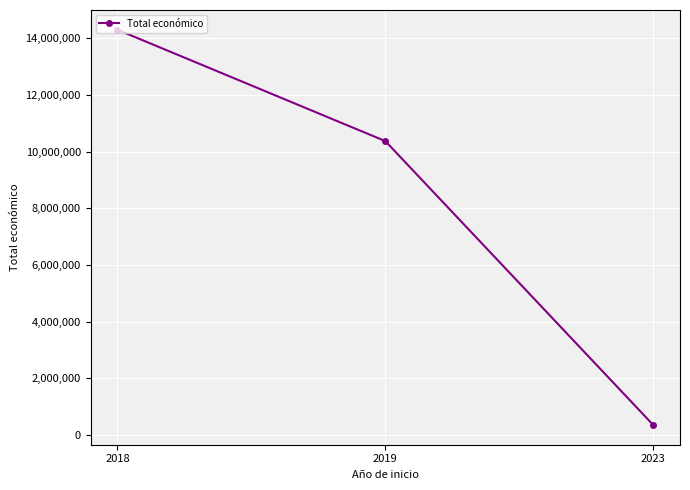

What is the difference between the second highest and minimum values?

10023695